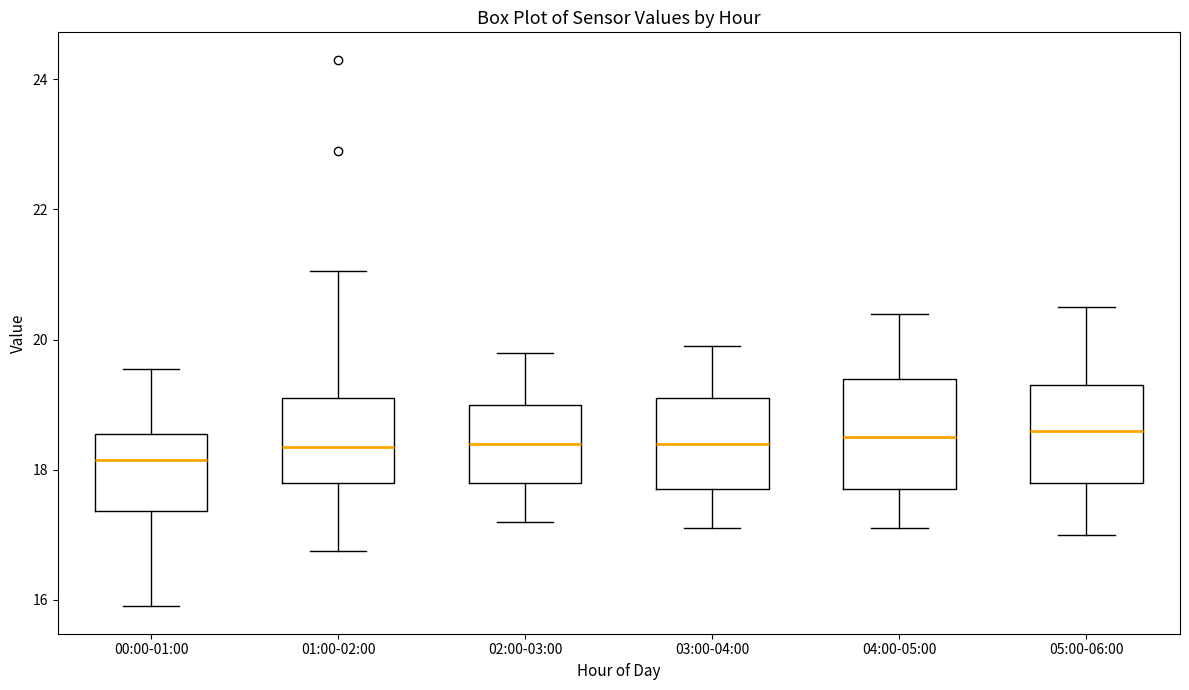

Reading left to right, transcribe this box plot: for each box, give where its median line is, the range the box spans, and where its two whiskers end, as read against the y-axis. The values are not printed on the chart, so give them approximately, as read against the axis.

00:00-01:00: median 18.2, box 17.4 to 18.6, whiskers 16.0 to 19.6
01:00-02:00: median 18.4, box 17.8 to 19.2, whiskers 16.8 to 21.0
02:00-03:00: median 18.4, box 17.8 to 19.0, whiskers 17.2 to 19.8
03:00-04:00: median 18.4, box 17.8 to 19.2, whiskers 17.2 to 20.0
04:00-05:00: median 18.6, box 17.8 to 19.4, whiskers 17.2 to 20.4
05:00-06:00: median 18.6, box 17.8 to 19.4, whiskers 17.0 to 20.6